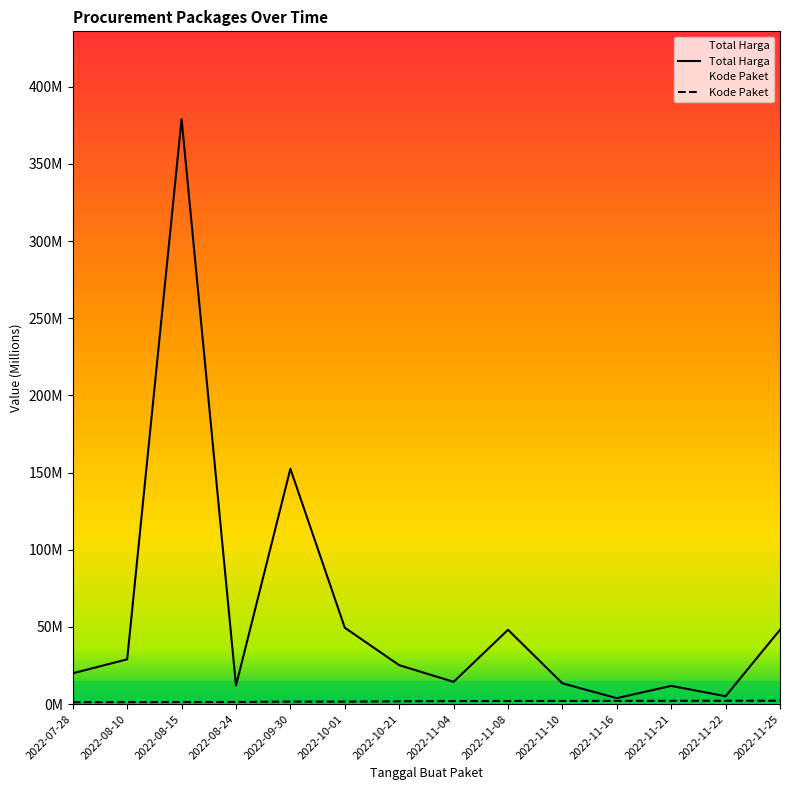

Reading left to right, transcribe all the data shown in this chart.

Total Harga: 2022-07-28=19.9	2022-08-10=29.0	2022-08-15=379.1	2022-08-24=12.0	2022-09-30=152.5	2022-10-01=49.5	2022-10-21=25.2	2022-11-04=14.4	2022-11-08=48.1	2022-11-10=13.4	2022-11-16=3.8	2022-11-21=11.8	2022-11-22=5.1	2022-11-25=48.1
Kode Paket: 2022-07-28=1.2	2022-08-10=1.3	2022-08-15=1.3	2022-08-24=1.4	2022-09-30=1.6	2022-10-01=1.6	2022-10-21=1.8	2022-11-04=1.9	2022-11-08=2.0	2022-11-10=2.0	2022-11-16=2.1	2022-11-21=2.1	2022-11-22=2.1	2022-11-25=2.2